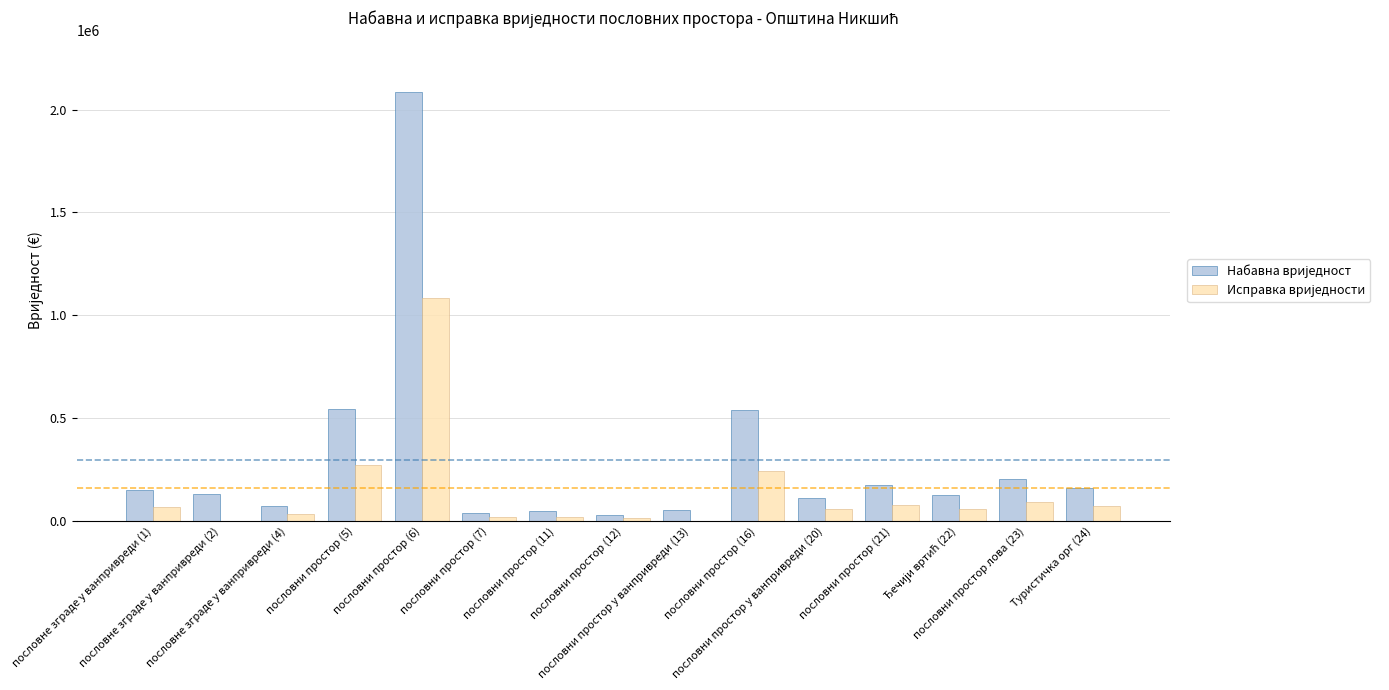

How many groups of bars are there?

15